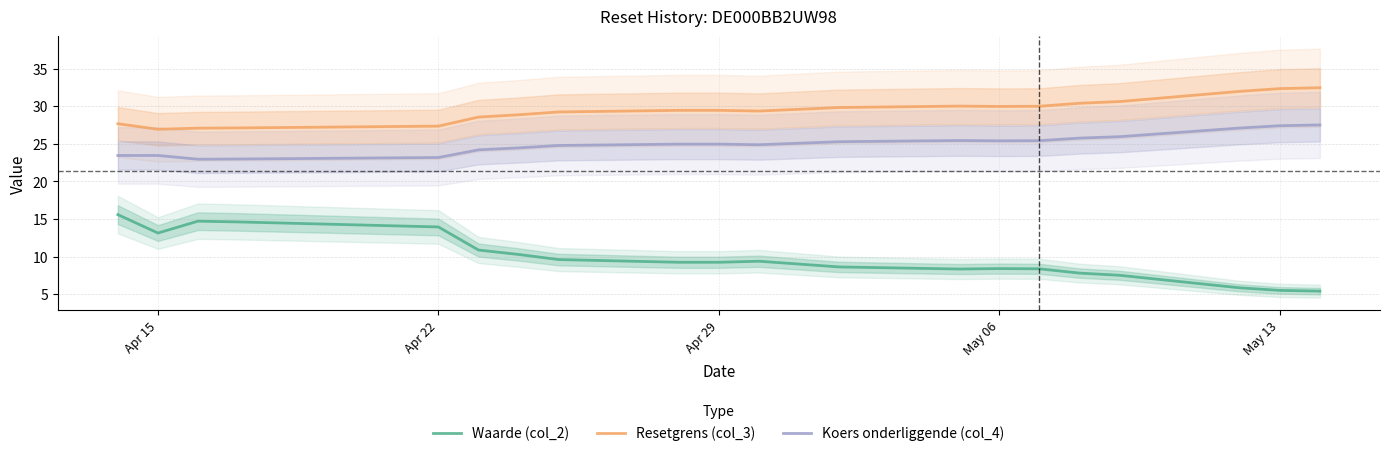

What is the maximum value for Koers onderliggende (col_4)?

27.5